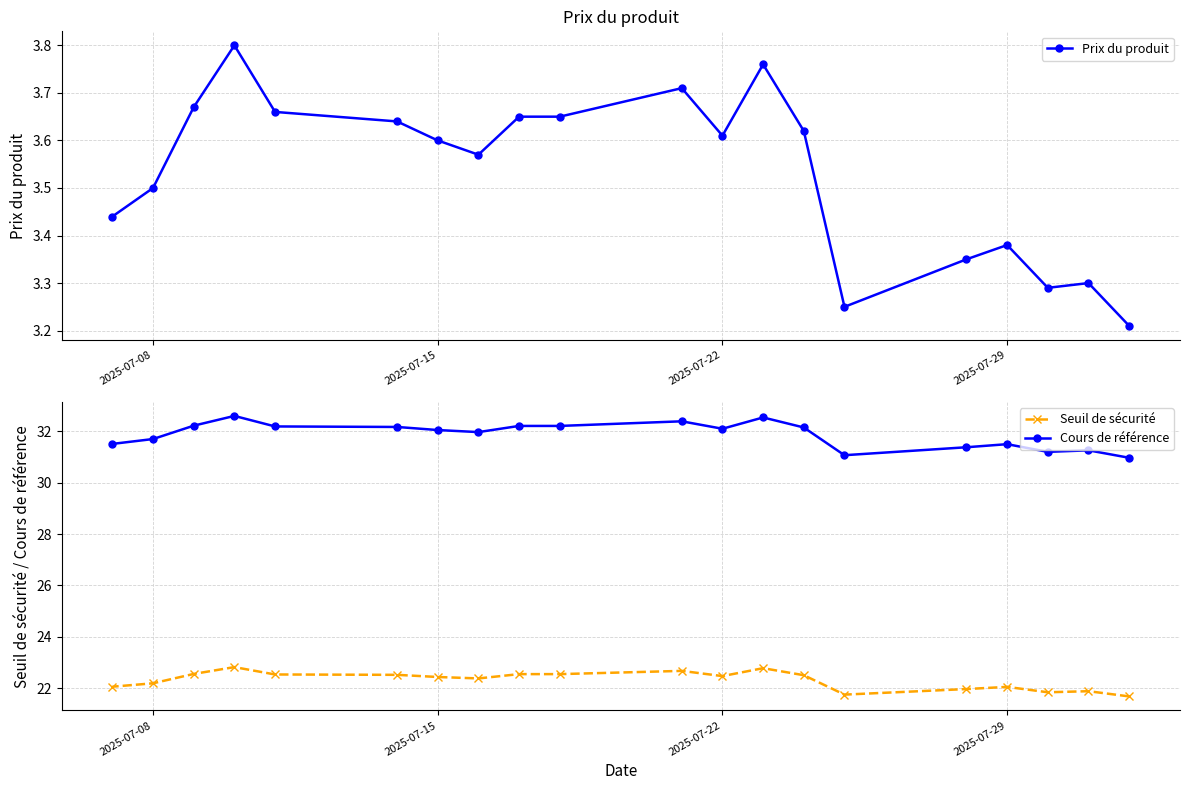

In Cours de référence, how many points are higher than both neighbors (excluding endpoints)?

5